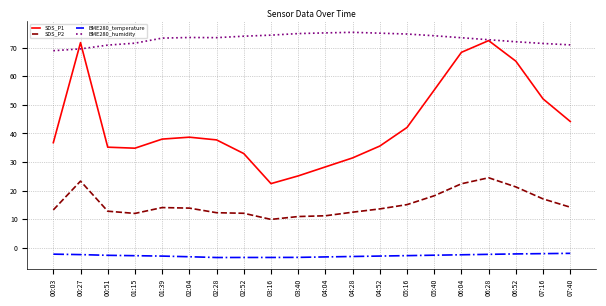

Is the value of SDS_P1 at 07:16 greater than the value of BME280_humidity at 06:04?

No